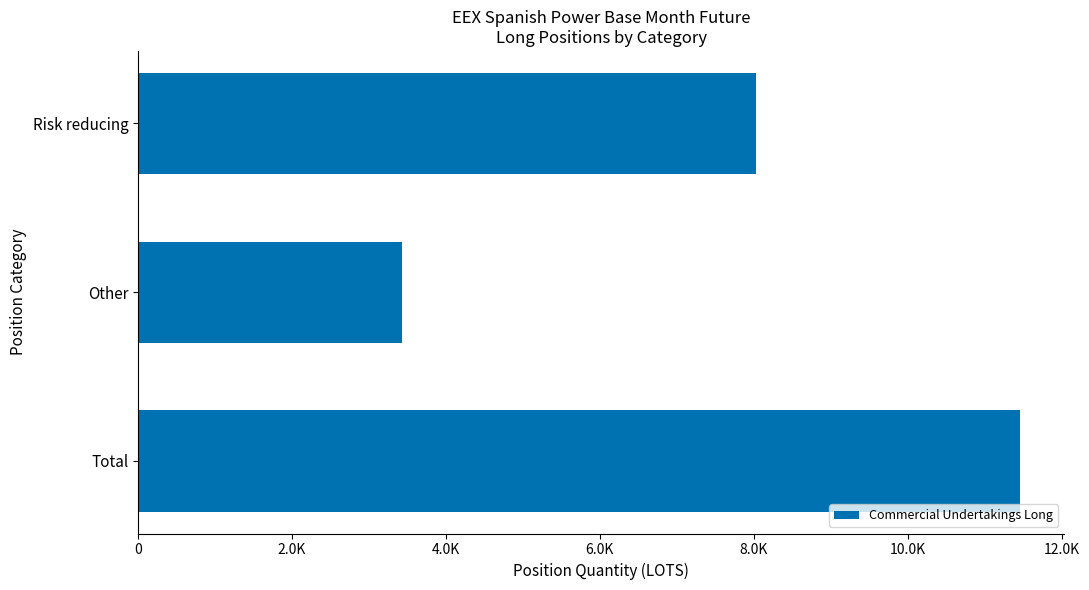

At which label is the value closest to 7448?

Risk reducing